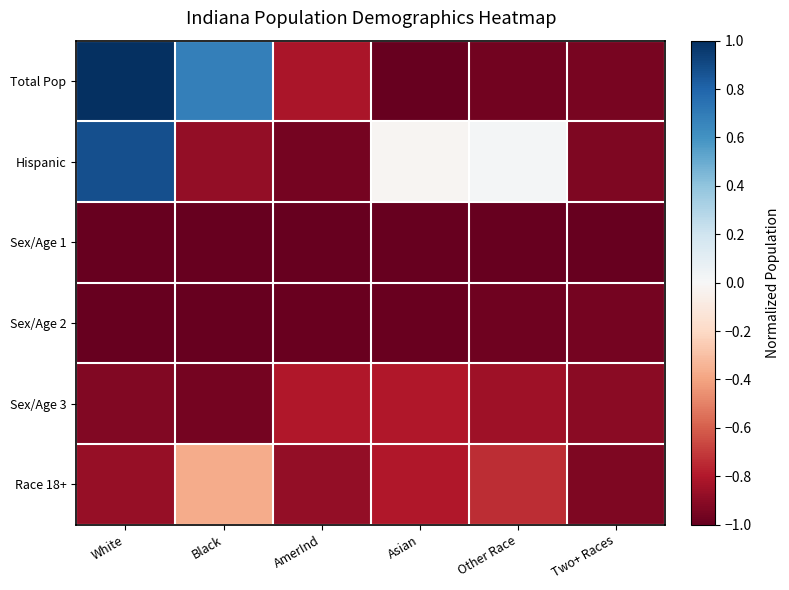

Reading left to right, transcribe all the data shown in this chart.

Total Pop: White=1.0	Black=0.7	AmerInd=-0.8	Asian=-1.0	Other Race=-1.0	Two+ Races=-0.9
Hispanic: White=0.9	Black=-0.9	AmerInd=-1.0	Asian=-0.0	Other Race=0.0	Two+ Races=-0.9
Sex/Age 1: White=-1.0	Black=-1.0	AmerInd=-1.0	Asian=-1.0	Other Race=-1.0	Two+ Races=-1.0
Sex/Age 2: White=-1.0	Black=-1.0	AmerInd=-1.0	Asian=-1.0	Other Race=-1.0	Two+ Races=-1.0
Sex/Age 3: White=-0.9	Black=-1.0	AmerInd=-0.8	Asian=-0.8	Other Race=-0.9	Two+ Races=-0.9
Race 18+: White=-0.9	Black=-0.4	AmerInd=-0.9	Asian=-0.8	Other Race=-0.7	Two+ Races=-0.9